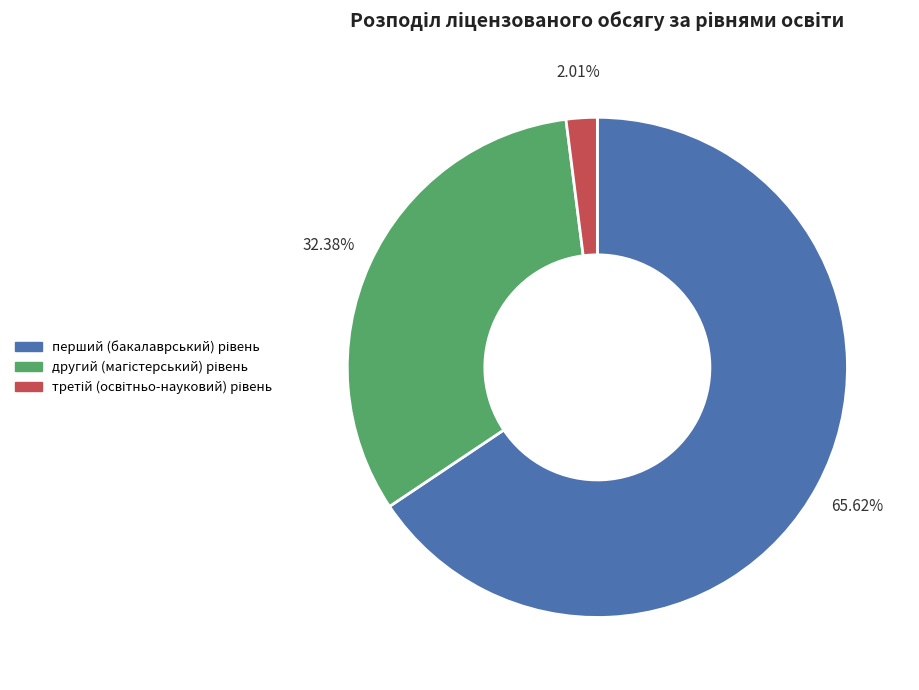

Is there a majority slice in this chart?

Yes